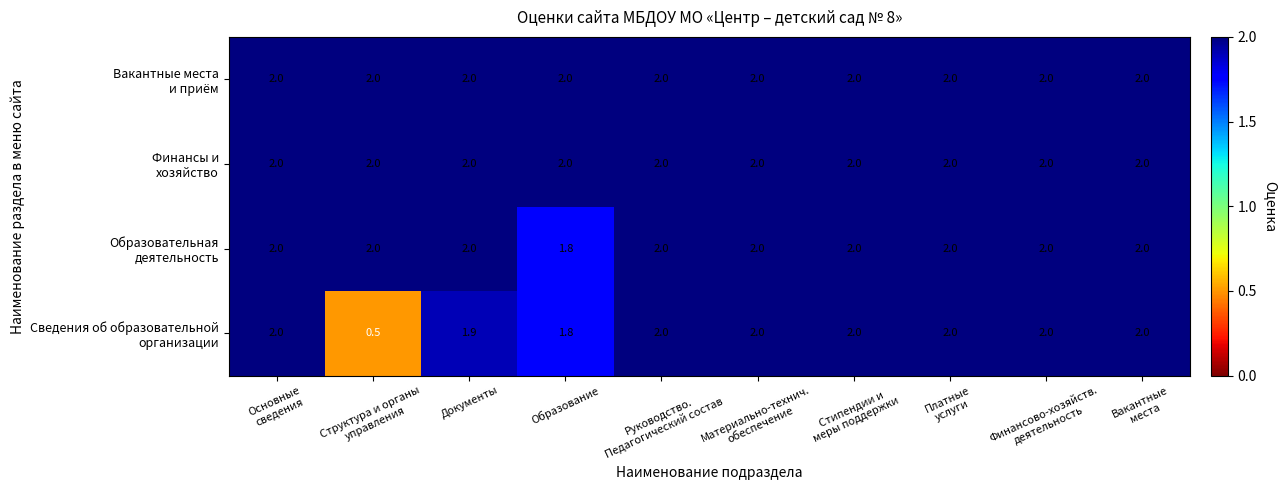

What is the minimum value shown in the chart?

0.5